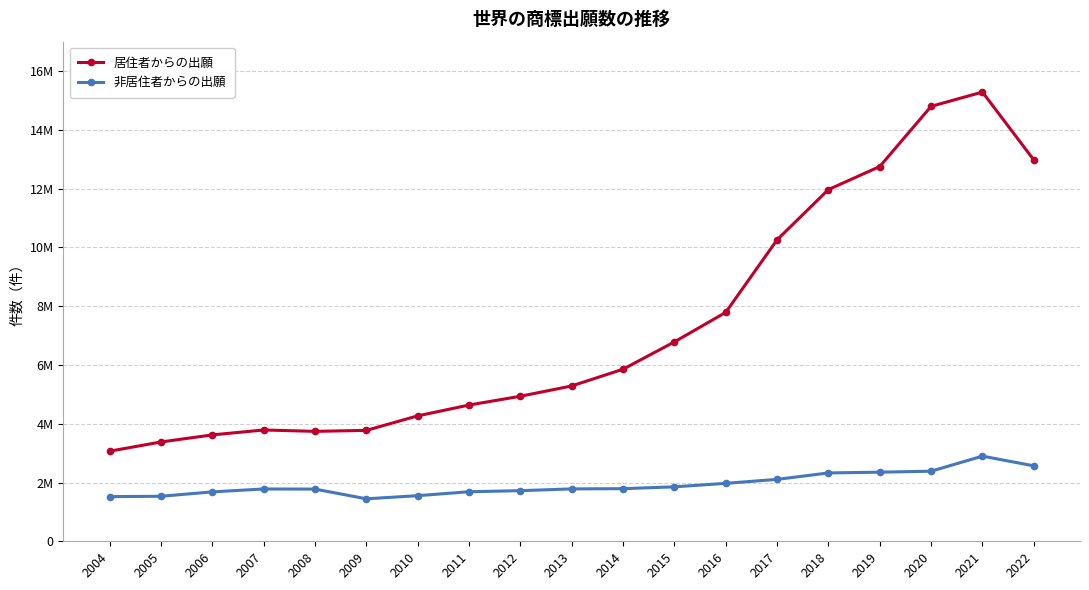

Does the chart have visible grid lines?

Yes